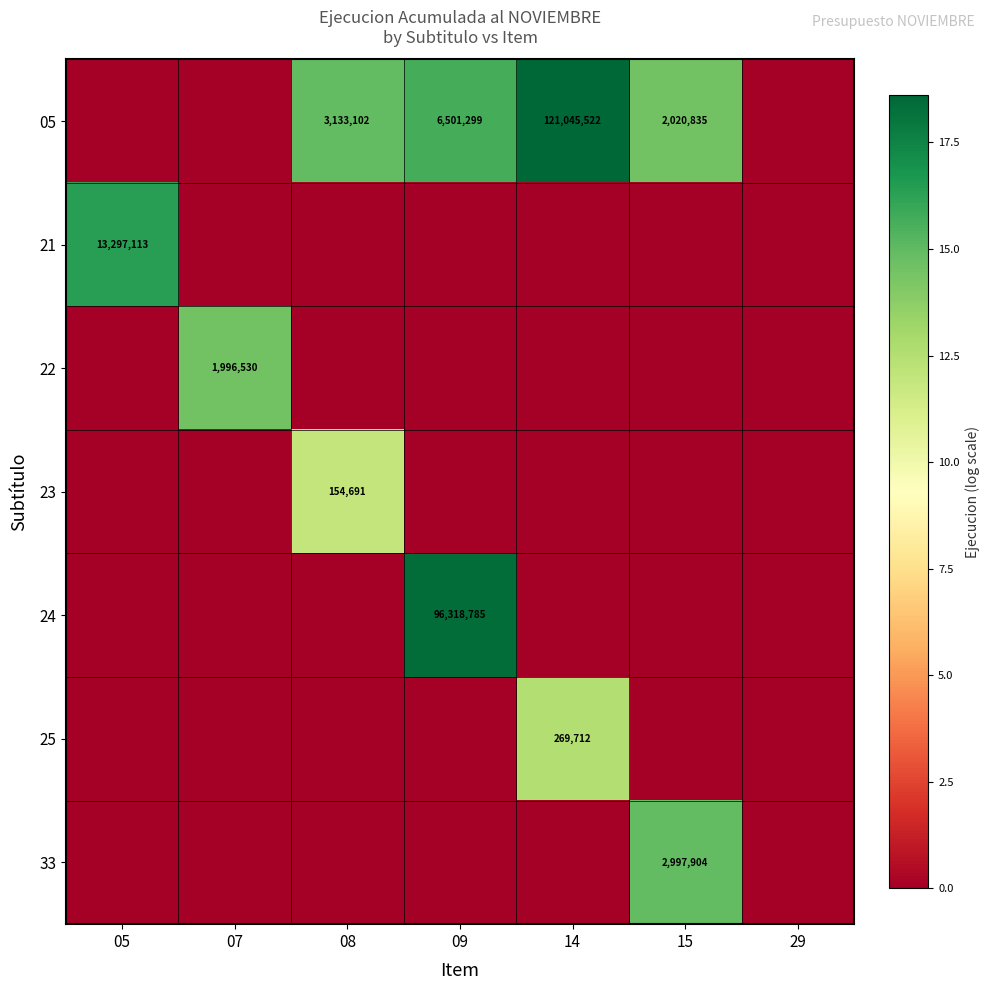

The 21 series shows 21587403 at 05. True or false?

False